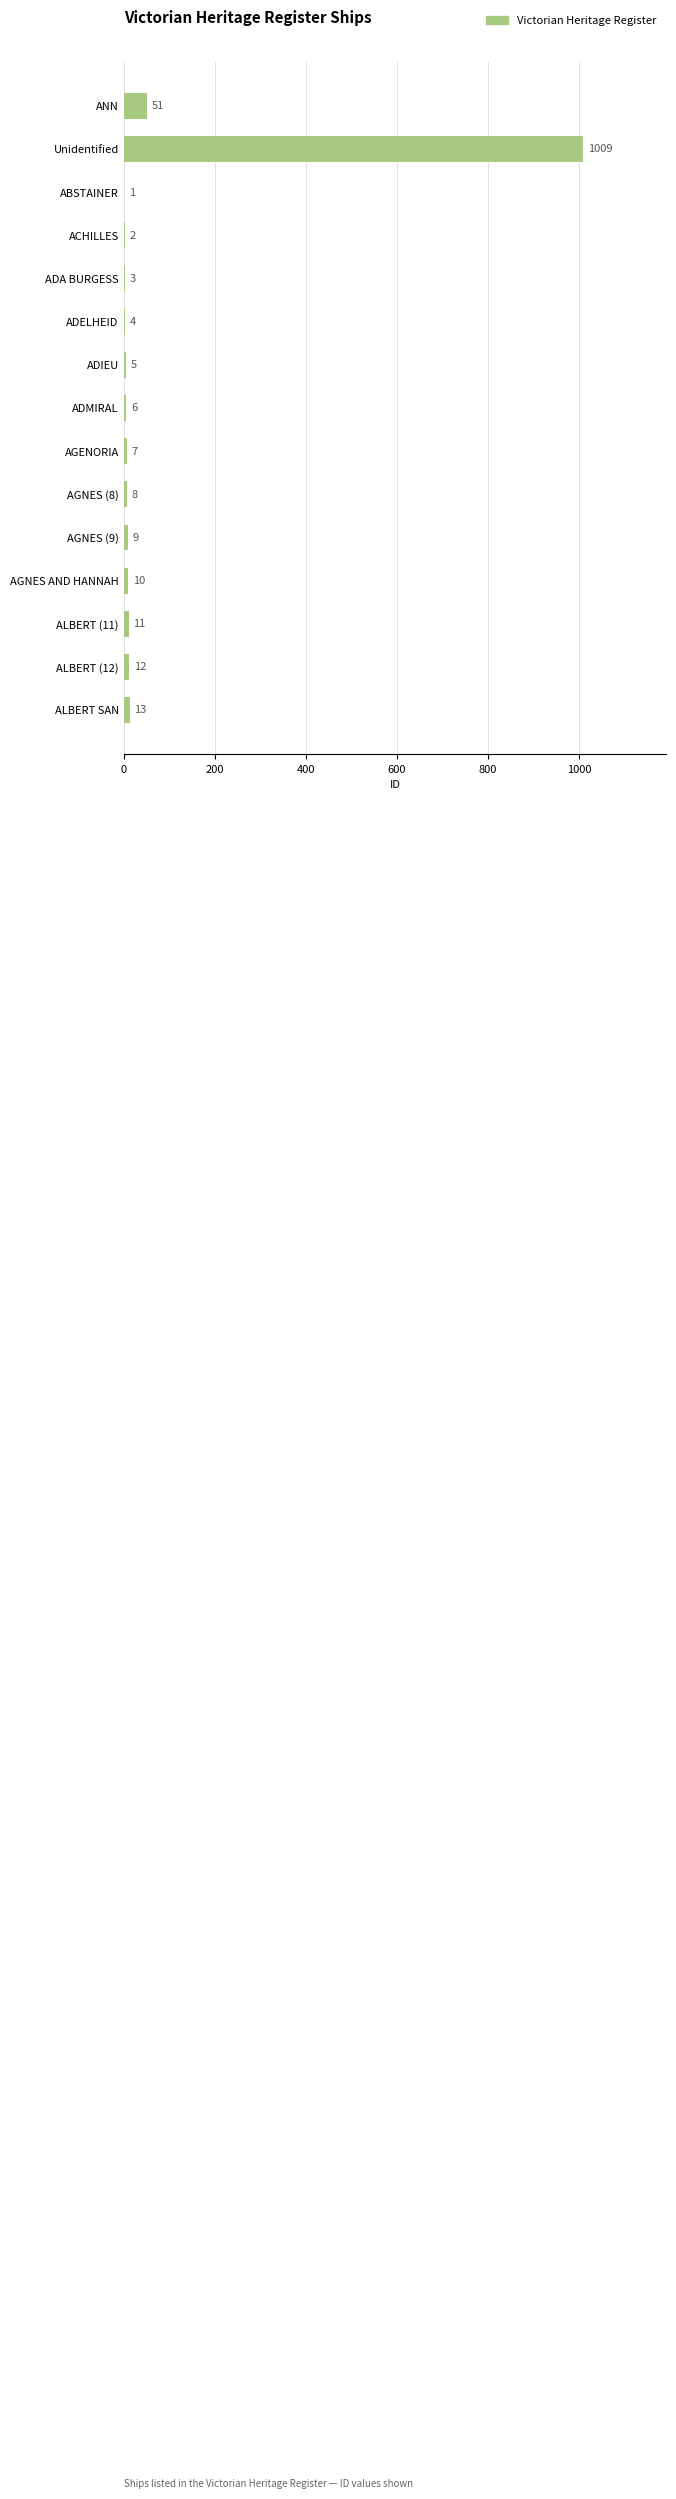

What is the greatest value displayed?

1009